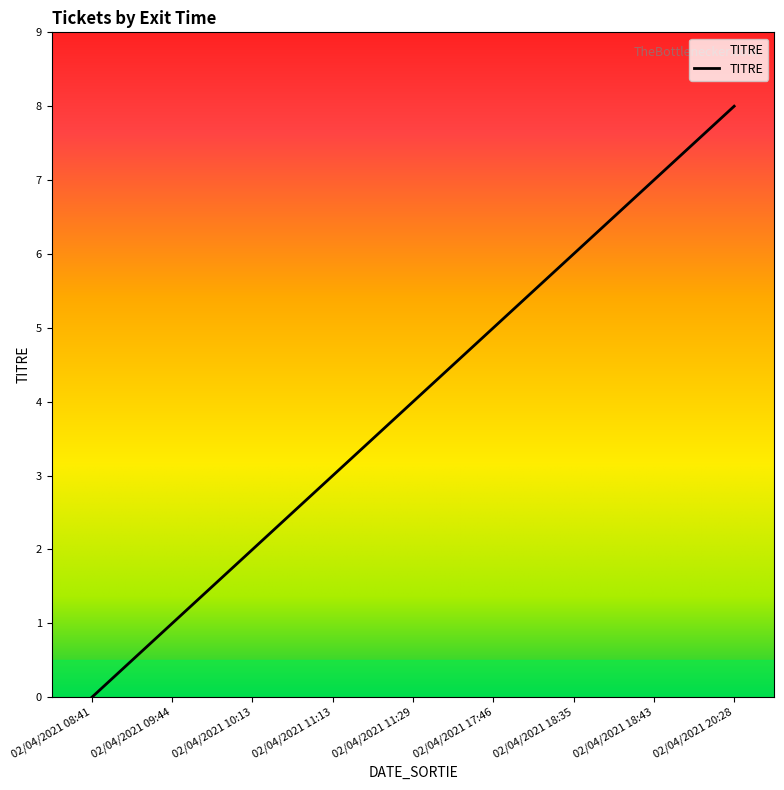

Is it true that the value at 02/04/2021 08:41 is 3?

False